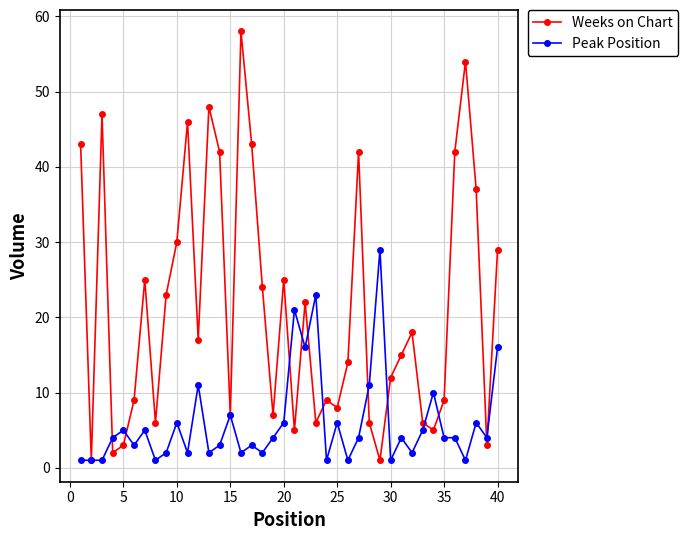

At how many categories does at least one series exceed 33?

11